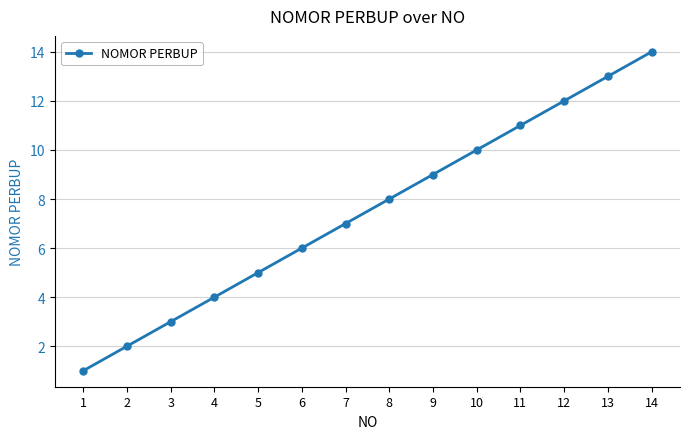

What is the smallest value displayed?

1